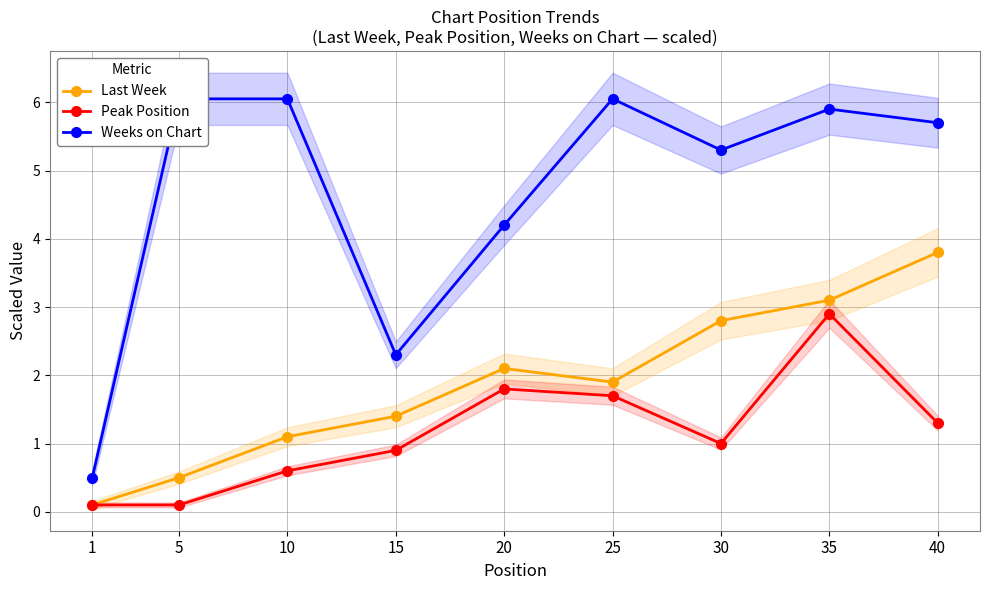

Reading left to right, extract all data points from this chart.

Last Week: 0.1	0.5	1.1	1.4	2.1	1.9	2.8	3.1	3.8
Peak Position: 0.1	0.1	0.6	0.9	1.8	1.7	1.0	2.9	1.3
Weeks on Chart: 0.5	6.0	6.0	2.3	4.2	6.0	5.3	5.9	5.7